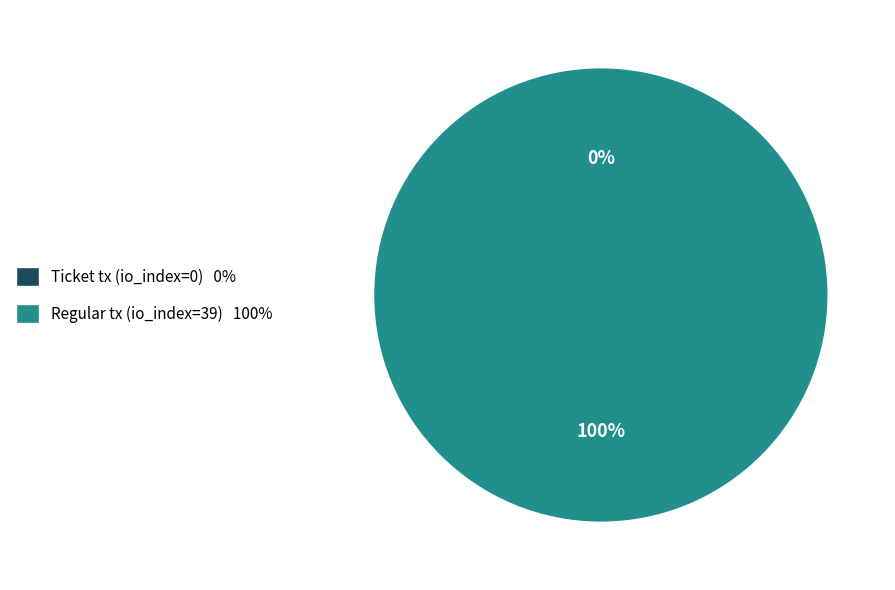

How many segments does this pie chart have?

2